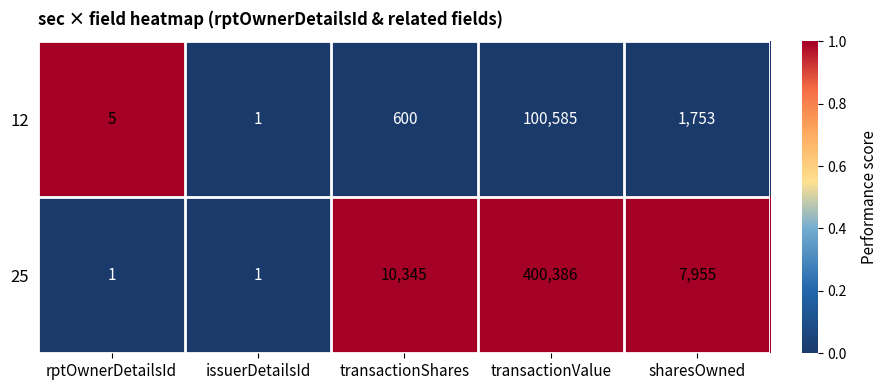

What is the difference between the 25 values at rptOwnerDetailsId and sharesOwned?

7954